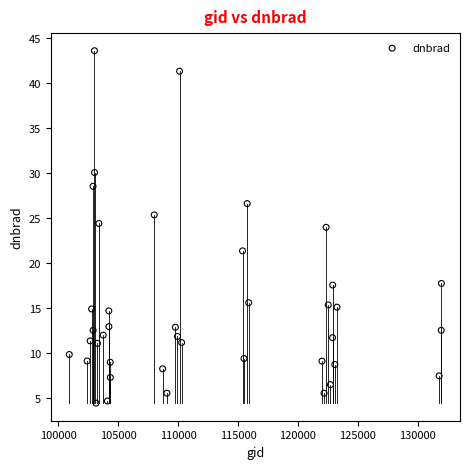

What is the range of Y values (max minus min)?

39.2